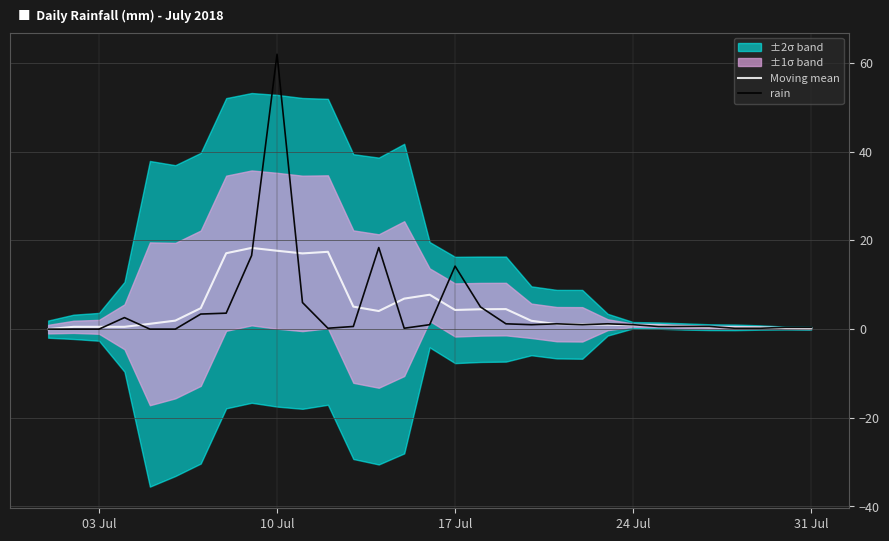

What is the highest value of the Moving mean series?

18.3